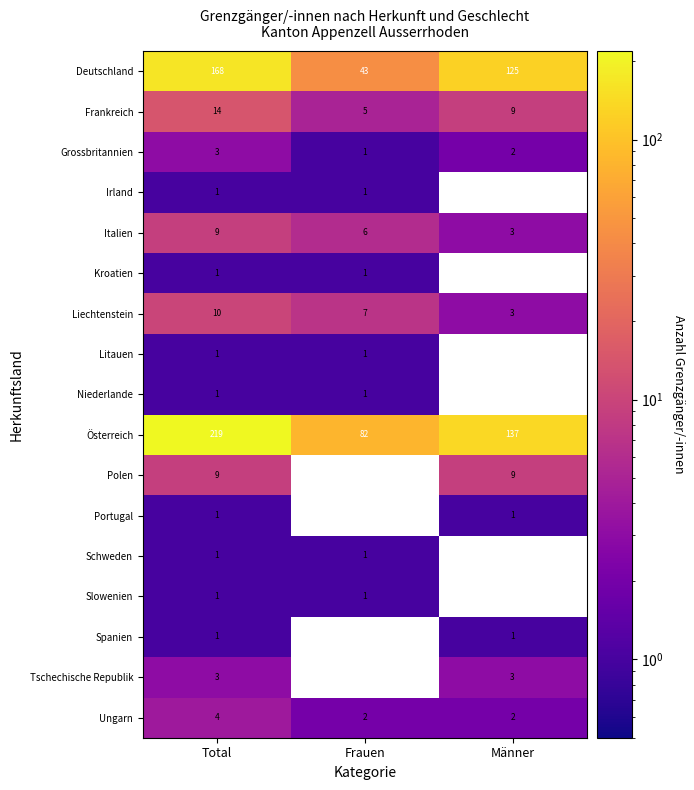

How many series are shown in this chart?

17